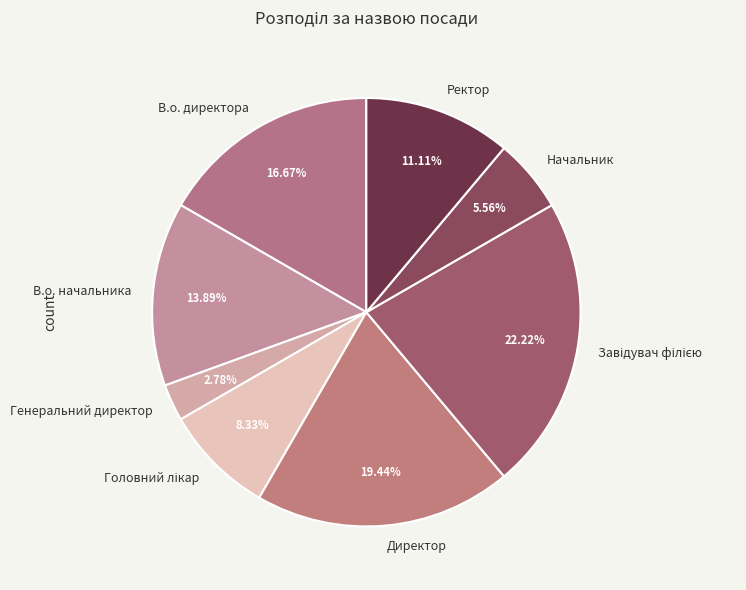

Is there any slice that represents more than half of the pie?

No